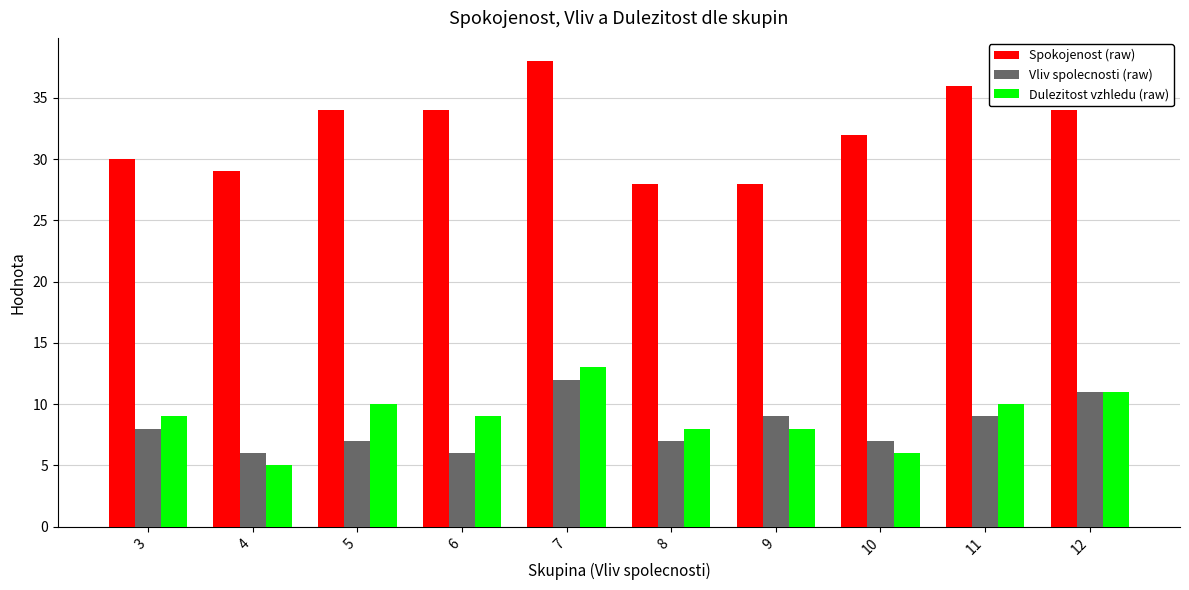

Reading left to right, what are all the values shown in this chart?

Spokojenost (raw): 30	29	34	34	38	28	28	32	36	34
Vliv spolecnosti (raw): 8	6	7	6	12	7	9	7	9	11
Dulezitost vzhledu (raw): 9	5	10	9	13	8	8	6	10	11